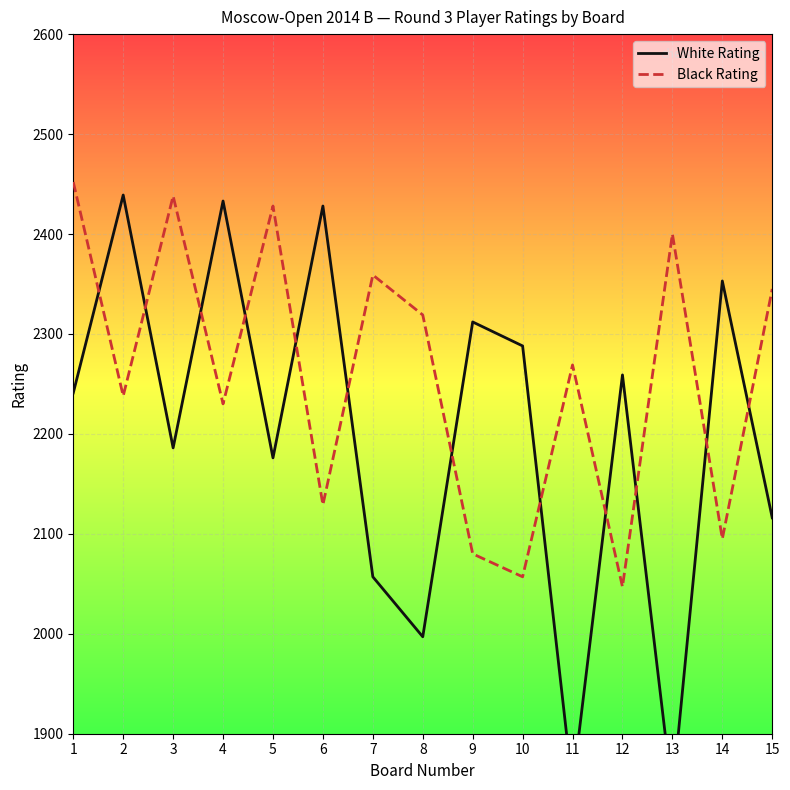

What is the minimum value for Black Rating?

2047